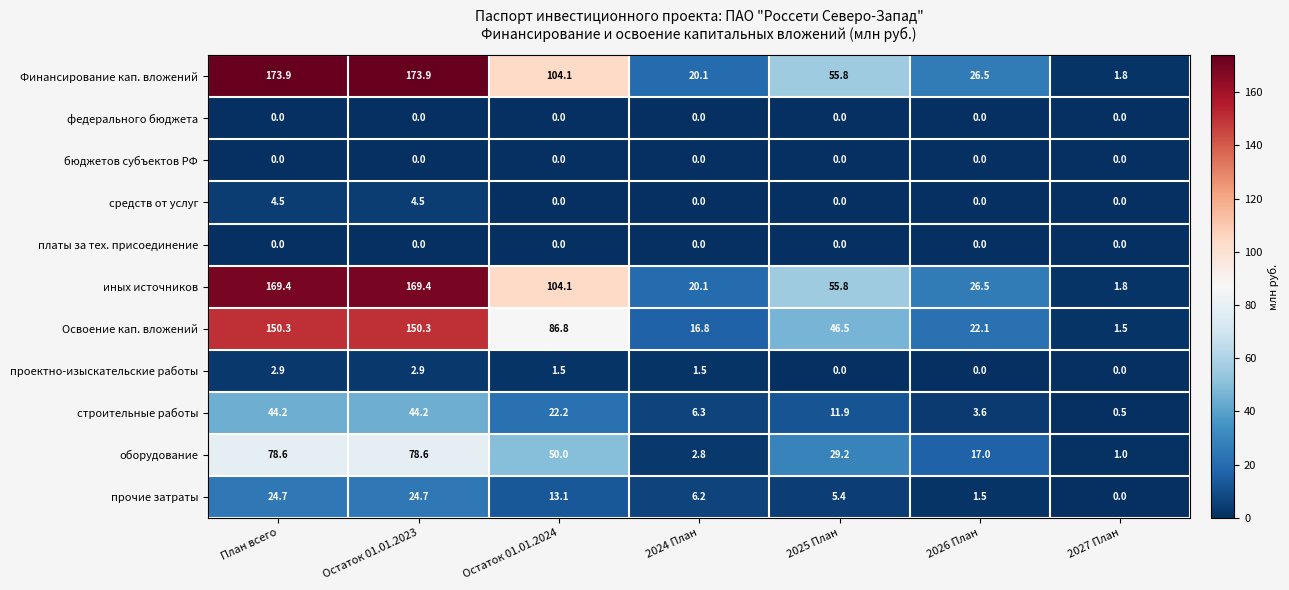

What is the sum of the иных источников values at Остаток 01.01.2023 and 2024 План?

189.5